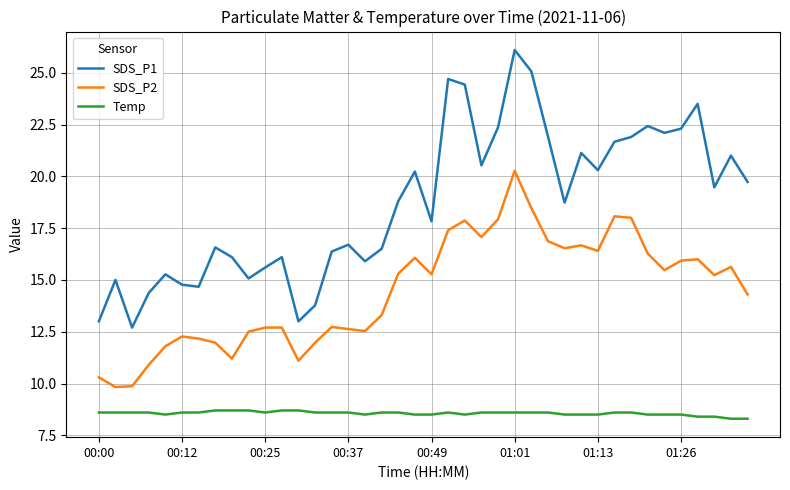

Which series has the widest spread of values?

SDS_P1